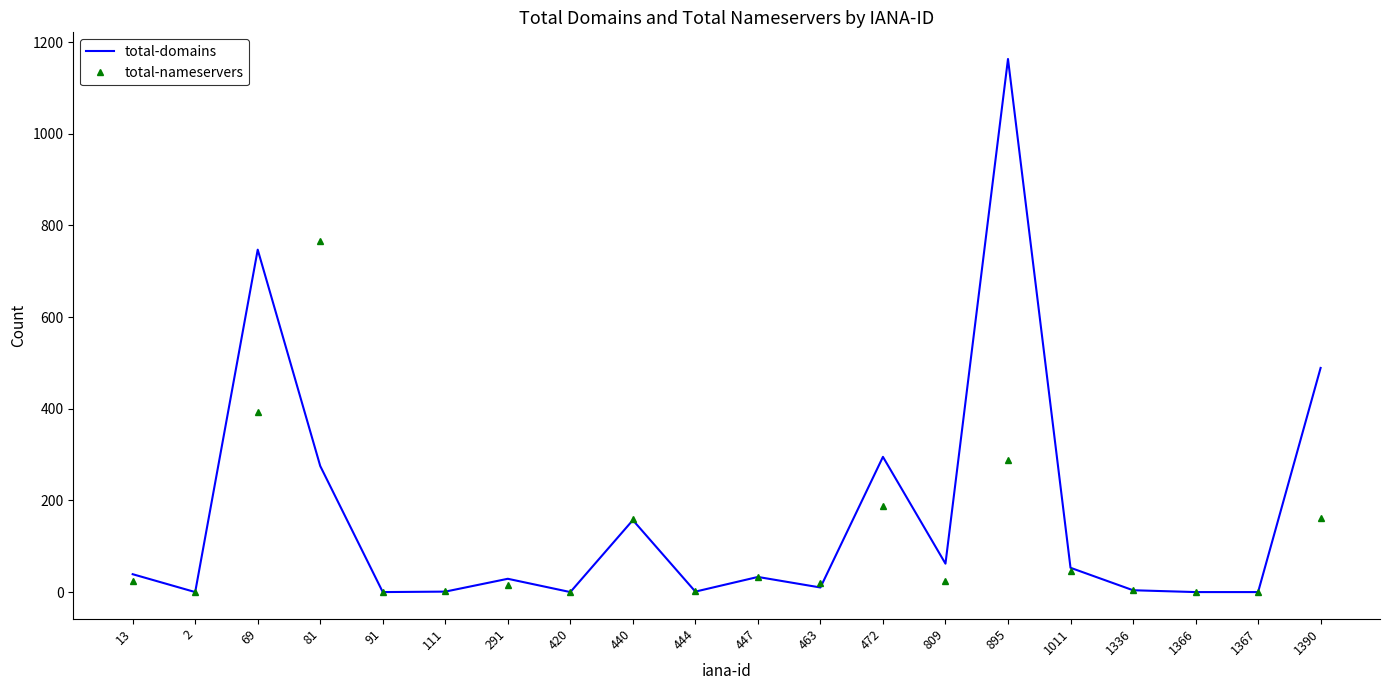

Which series has the widest spread of values?

total-domains